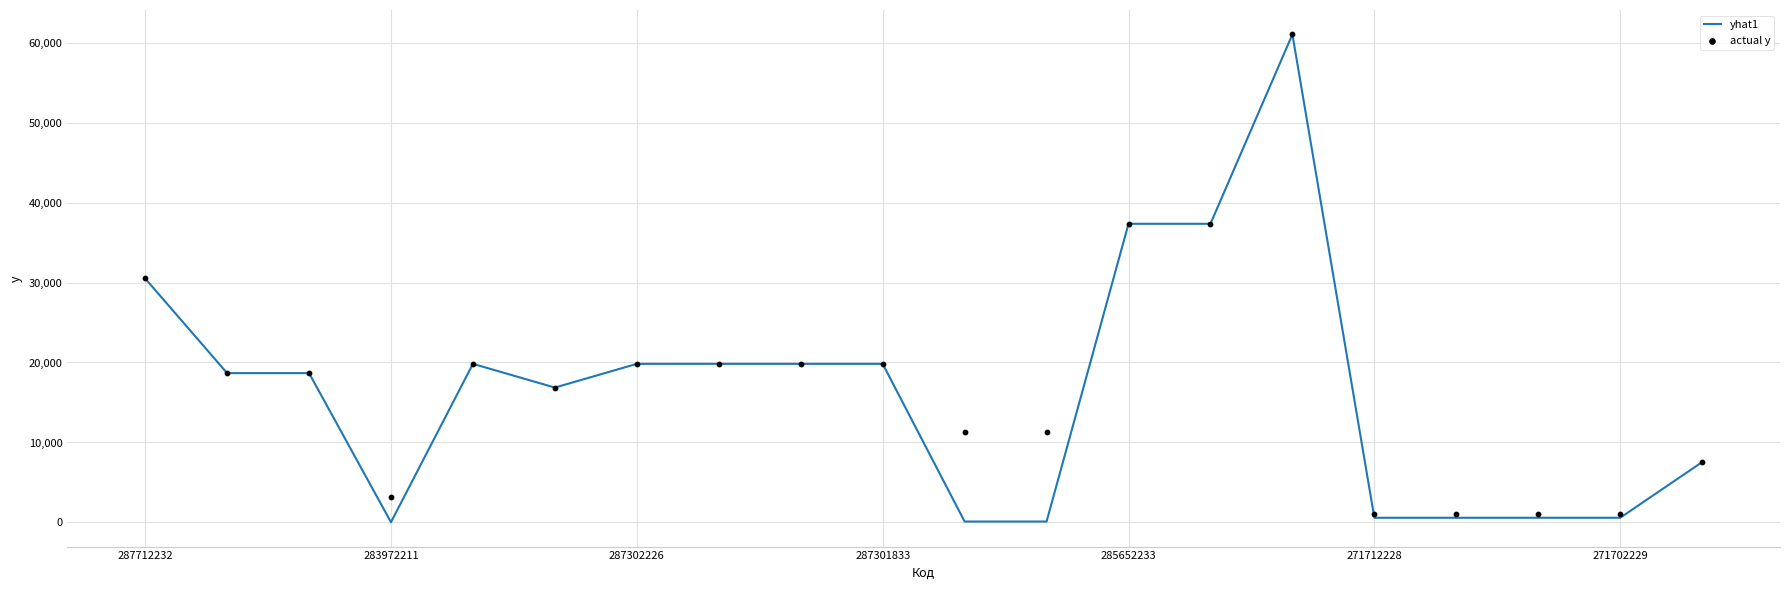

Which series has the largest Y range (max minus min)?

yhat1